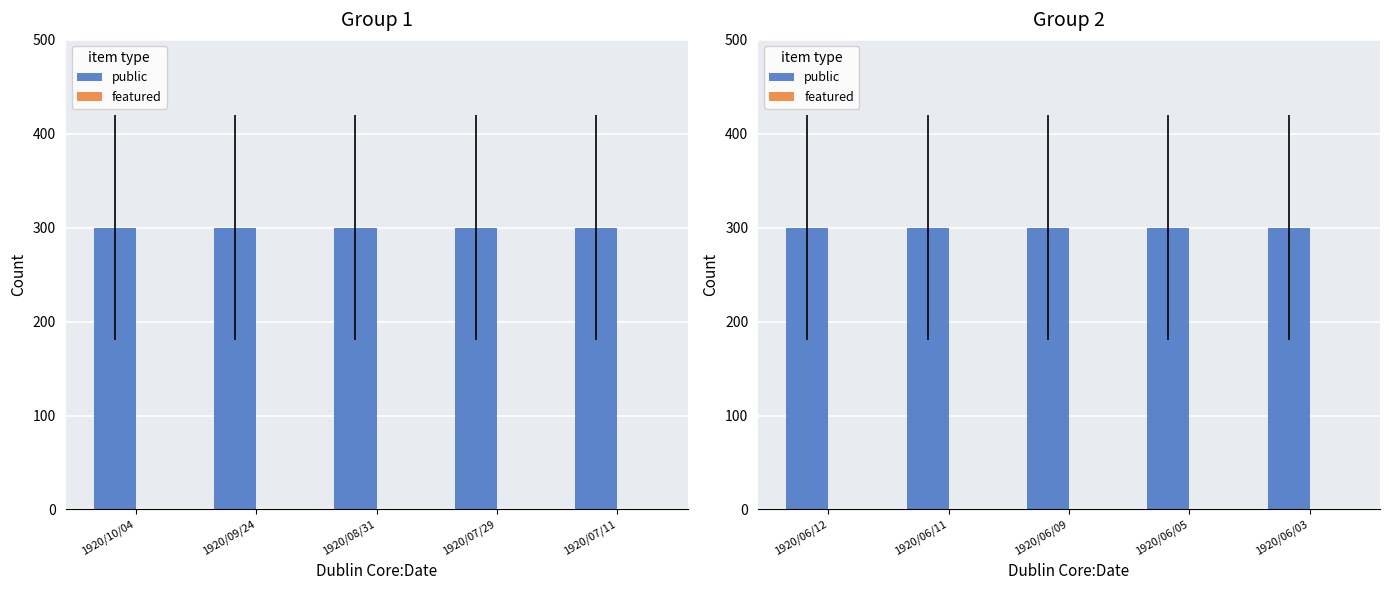

At how many categories does at least one series exceed 28?

5